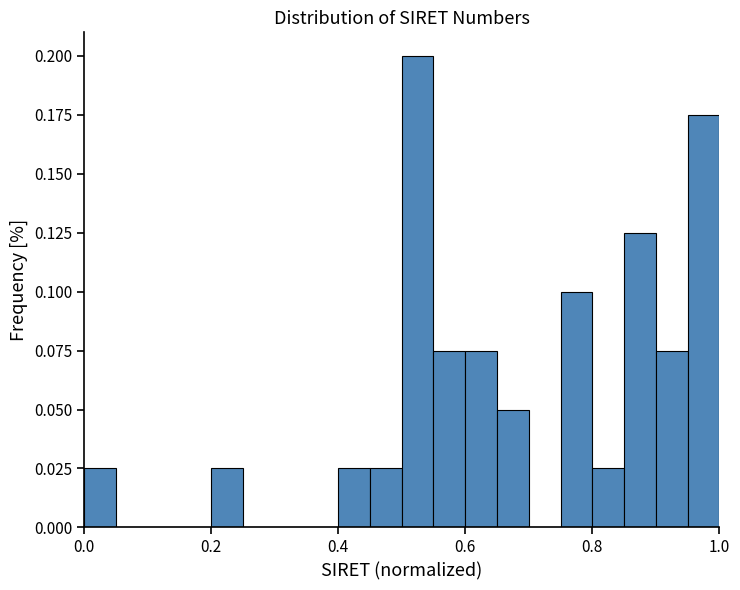

Around what value on the x-axis is the tallest bar? Give the approximate position of its centre, as read against the axis.

0.52